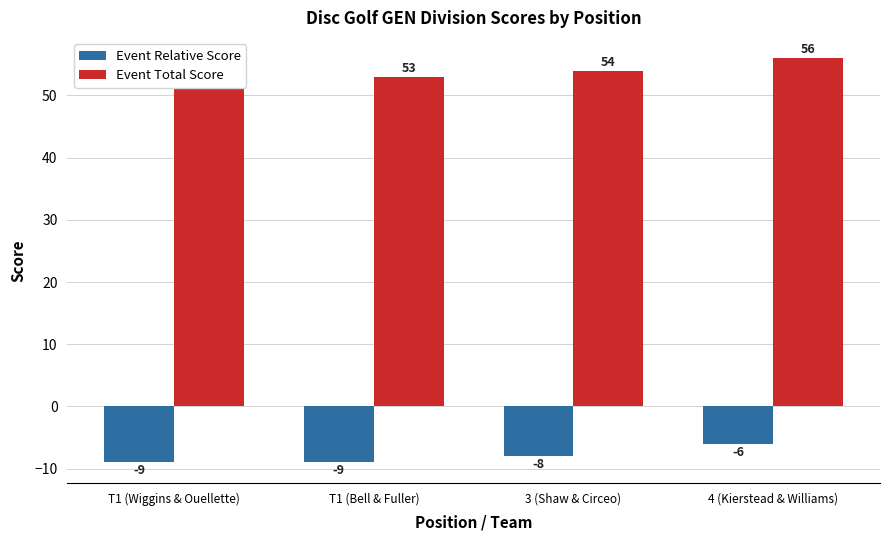

What position from the right is T1 (Wiggins & Ouellette)?

4